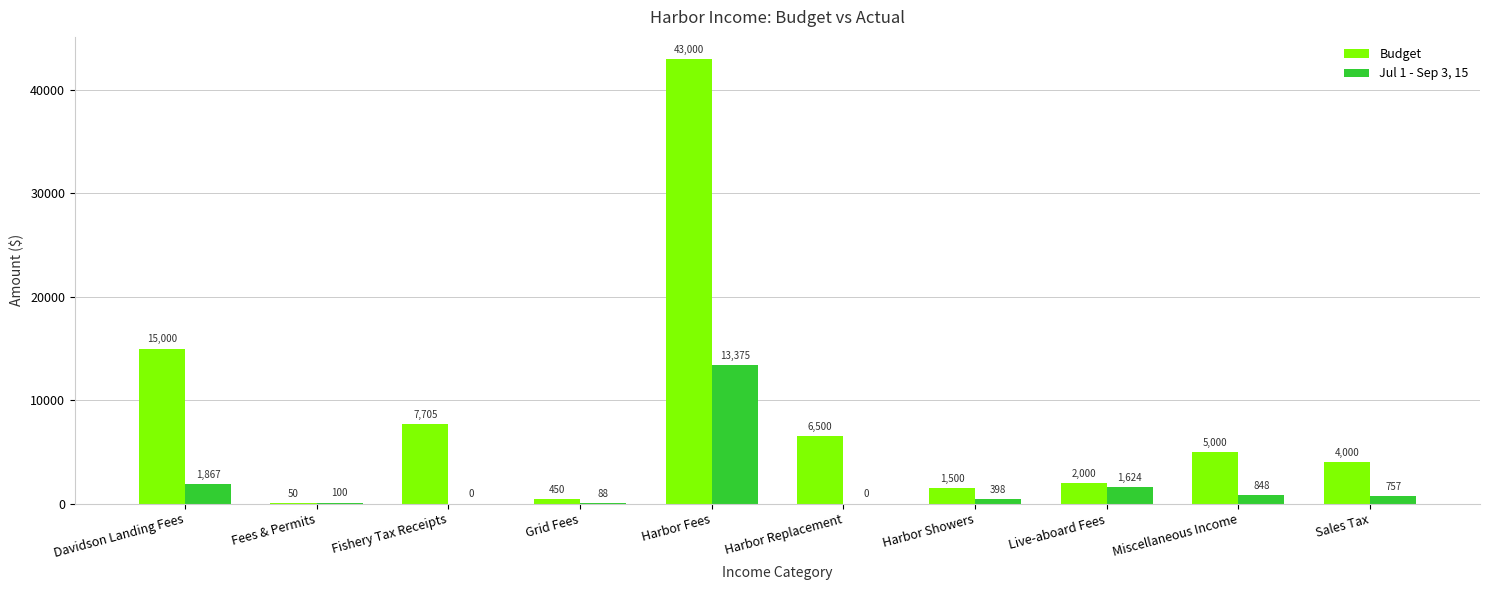

How many positive values does the Jul 1 - Sep 3, 15 series have?

8